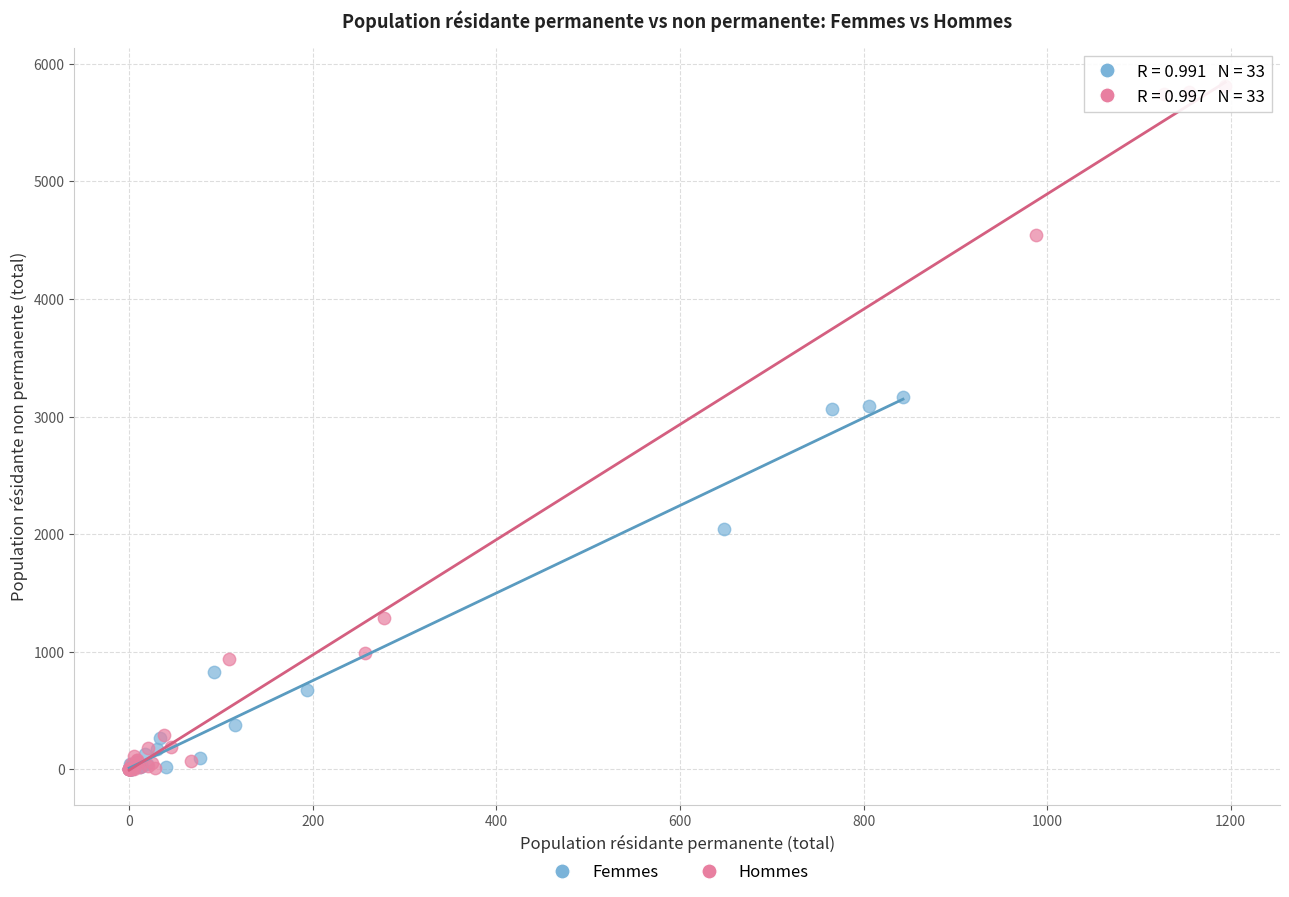

What are all the series names shown in the legend?

Femmes, Hommes